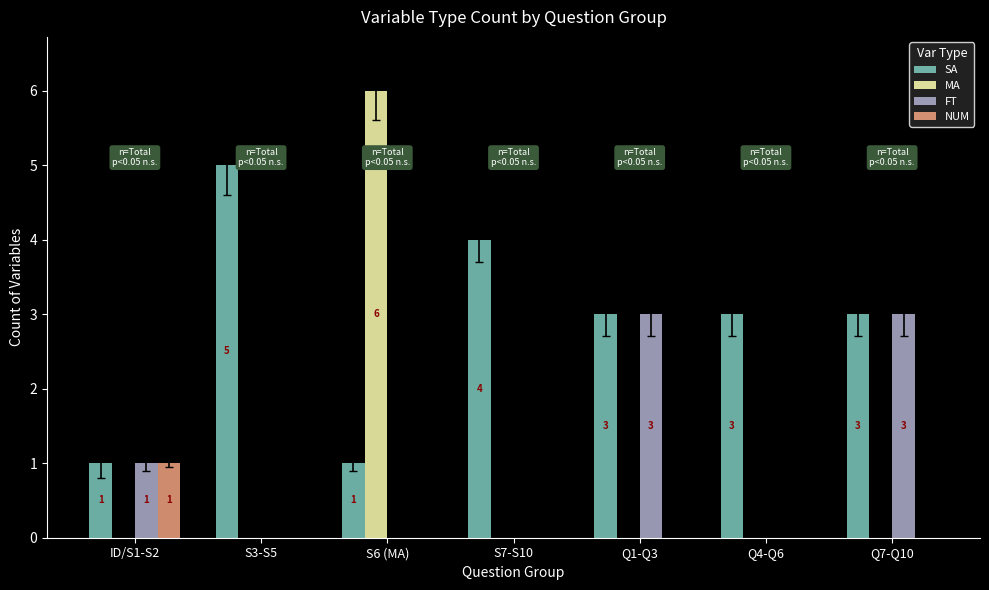

At which label does NUM reach its peak?

ID/S1-S2